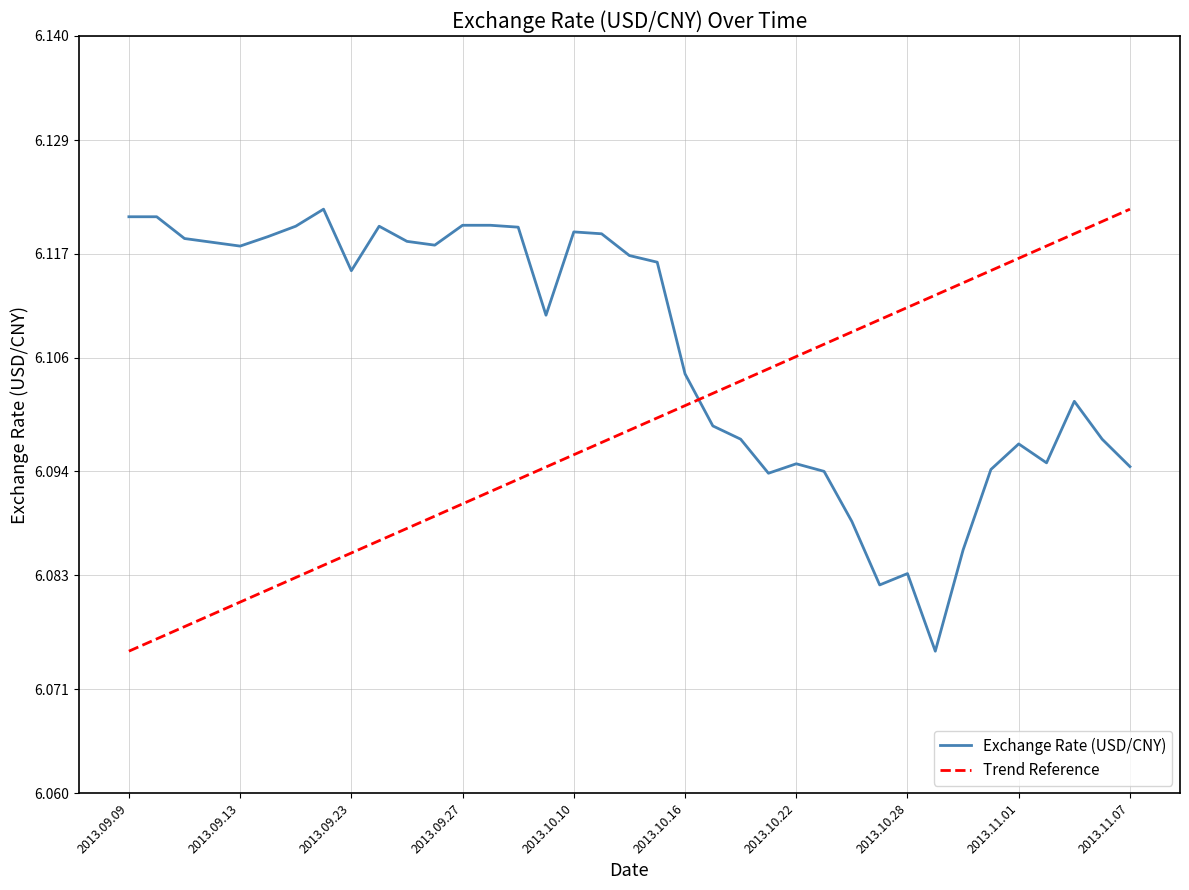

Which category has the lowest value across all series?

2013.10.29